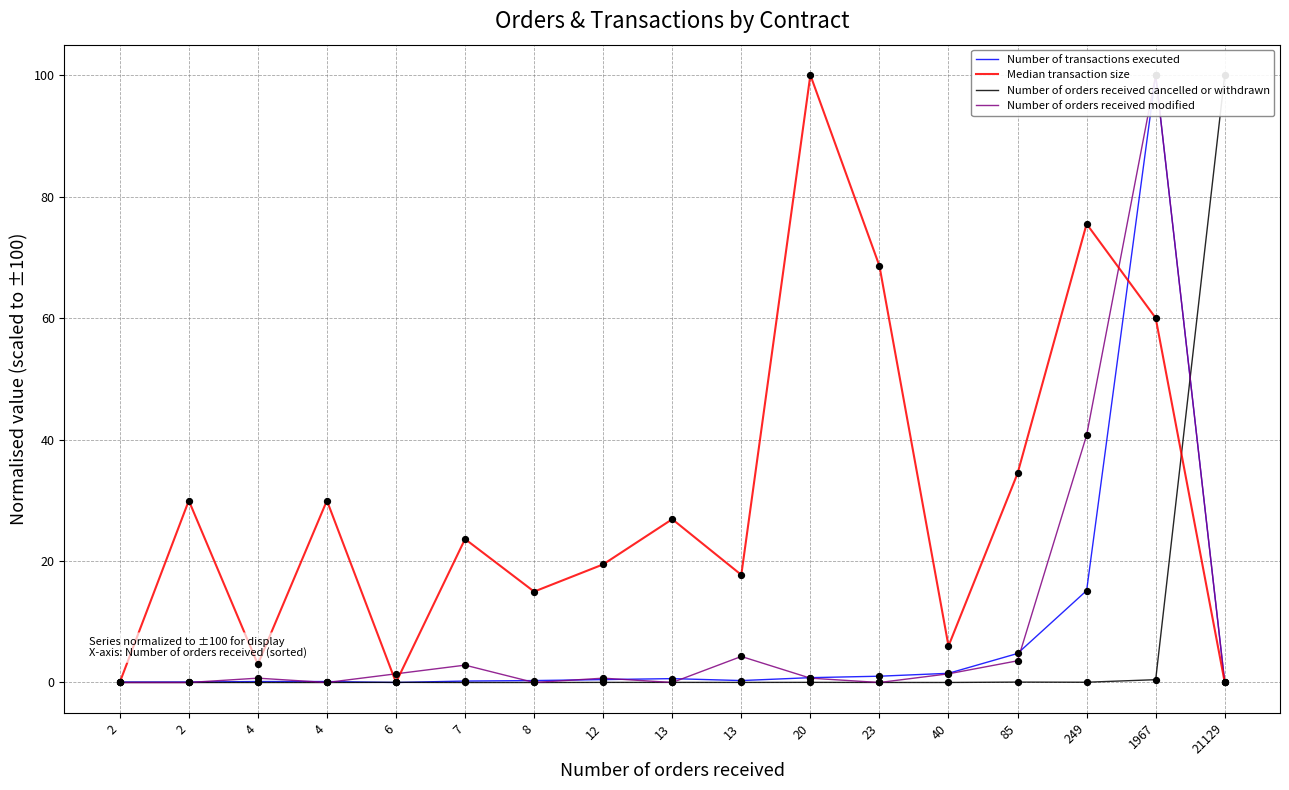

What are all the series names shown in the legend?

Number of transactions executed, Median transaction size, Number of orders received cancelled or withdrawn, Number of orders received modified